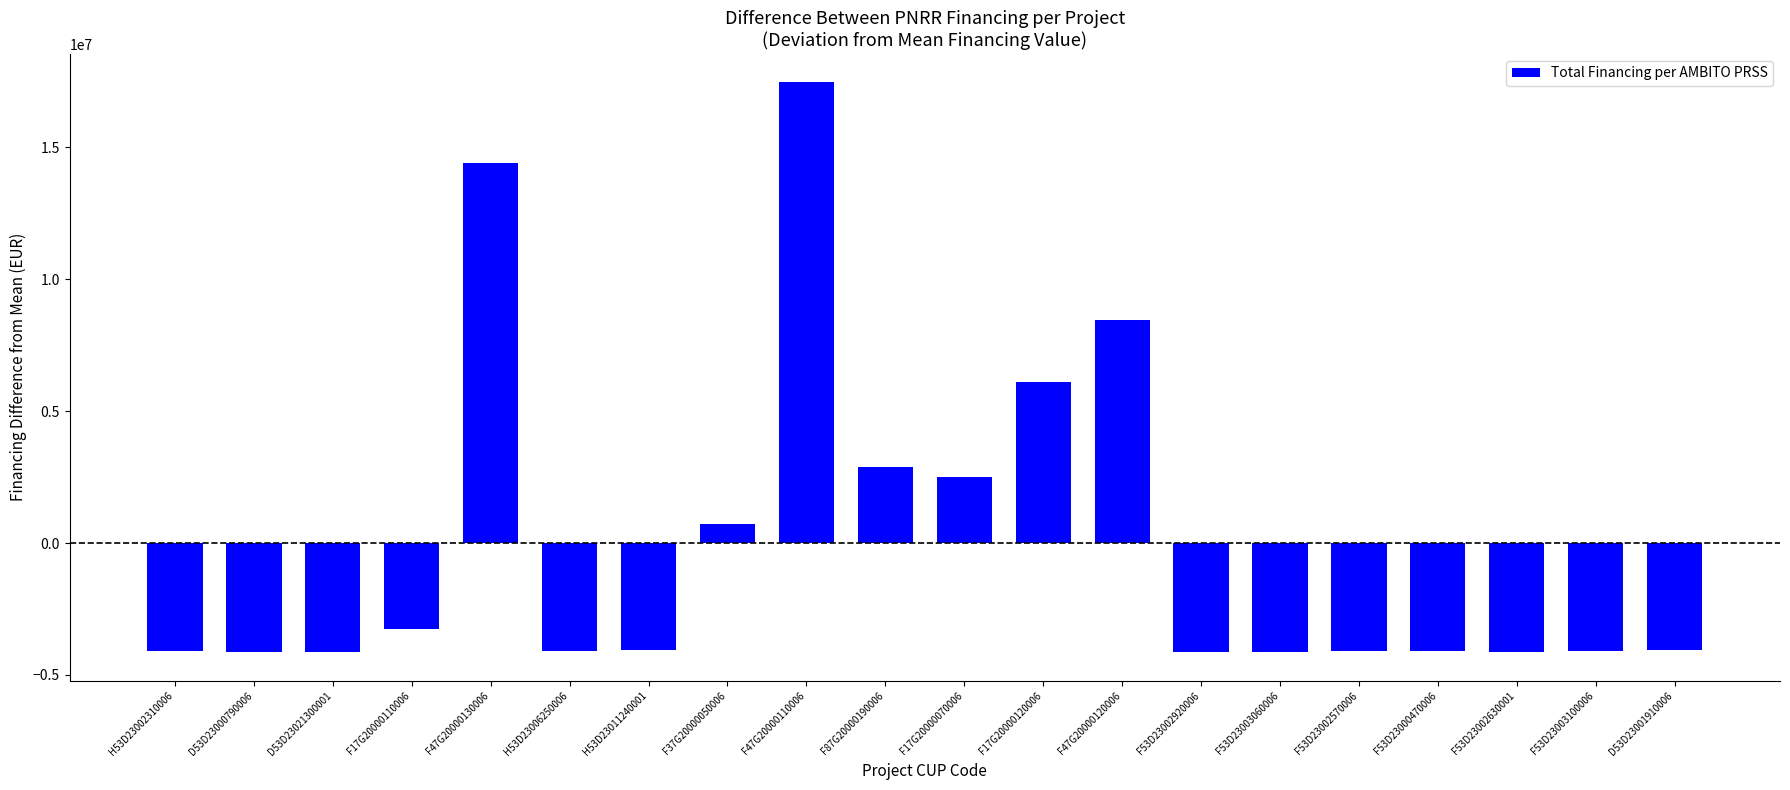

Where is the data nearest to the value 6661444?

F17G20000120006